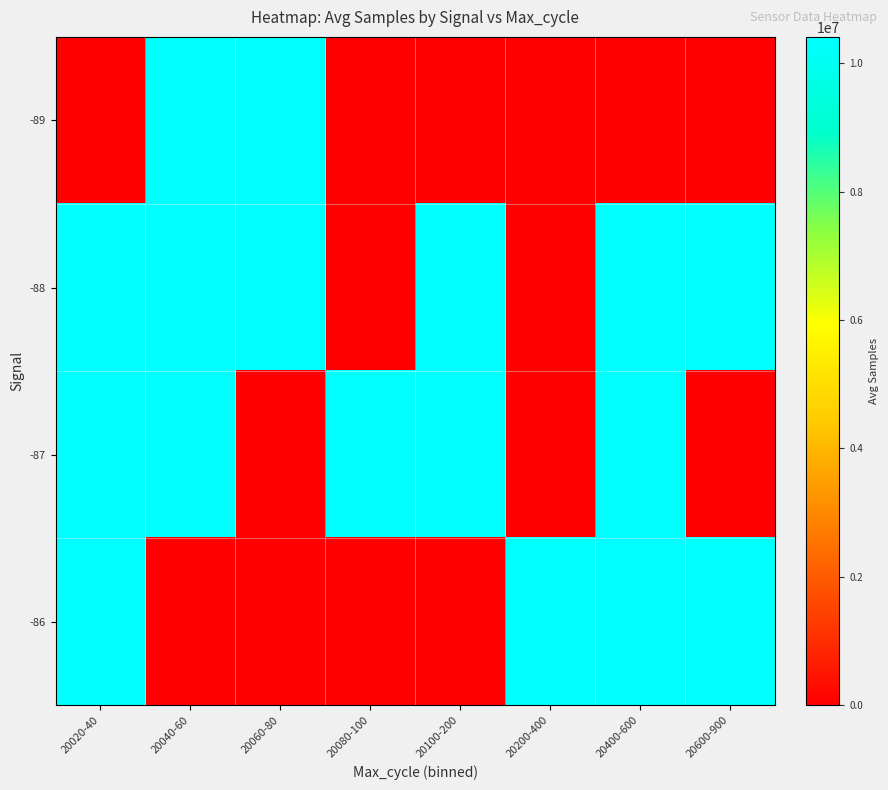

Rank the series by their average value, from lowest to highest.

-89, -86, -87, -88